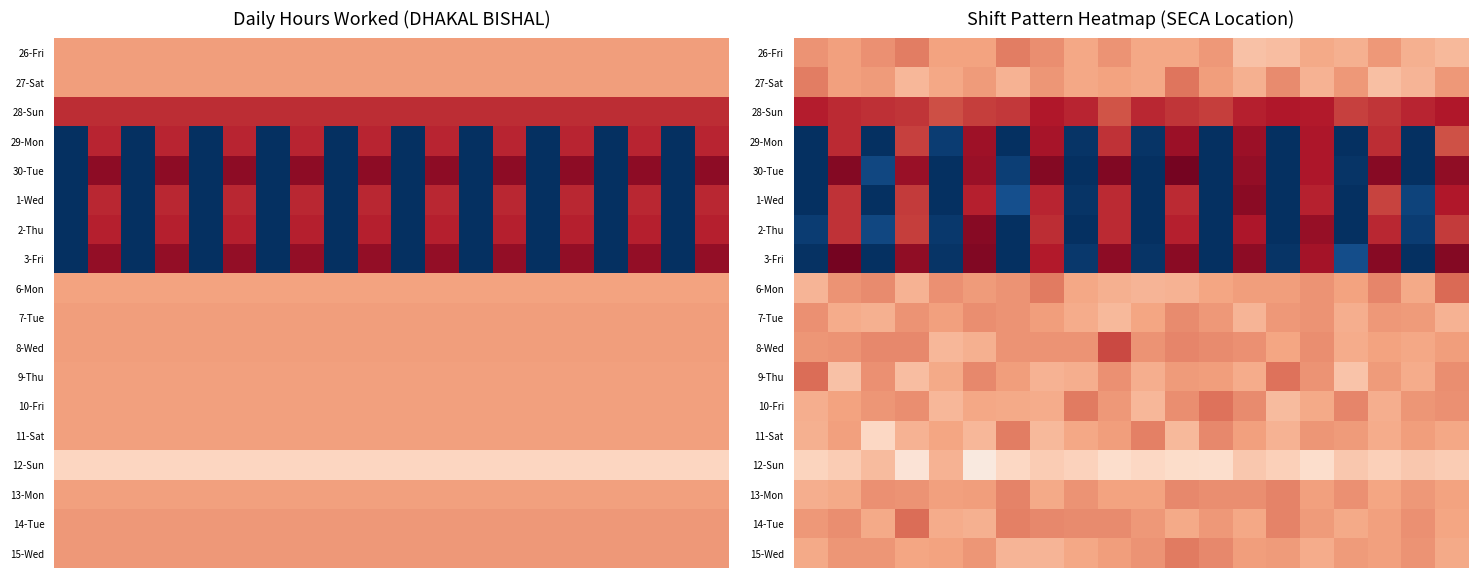

At how many categories does at least one series exceed 1?

20